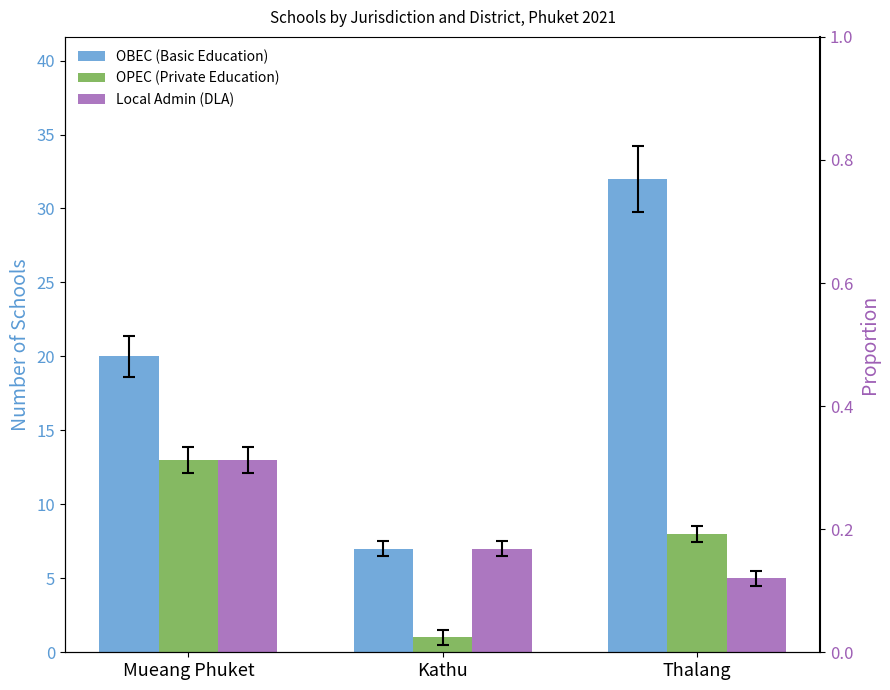

What is the label of the 2nd bar from the right?

Kathu